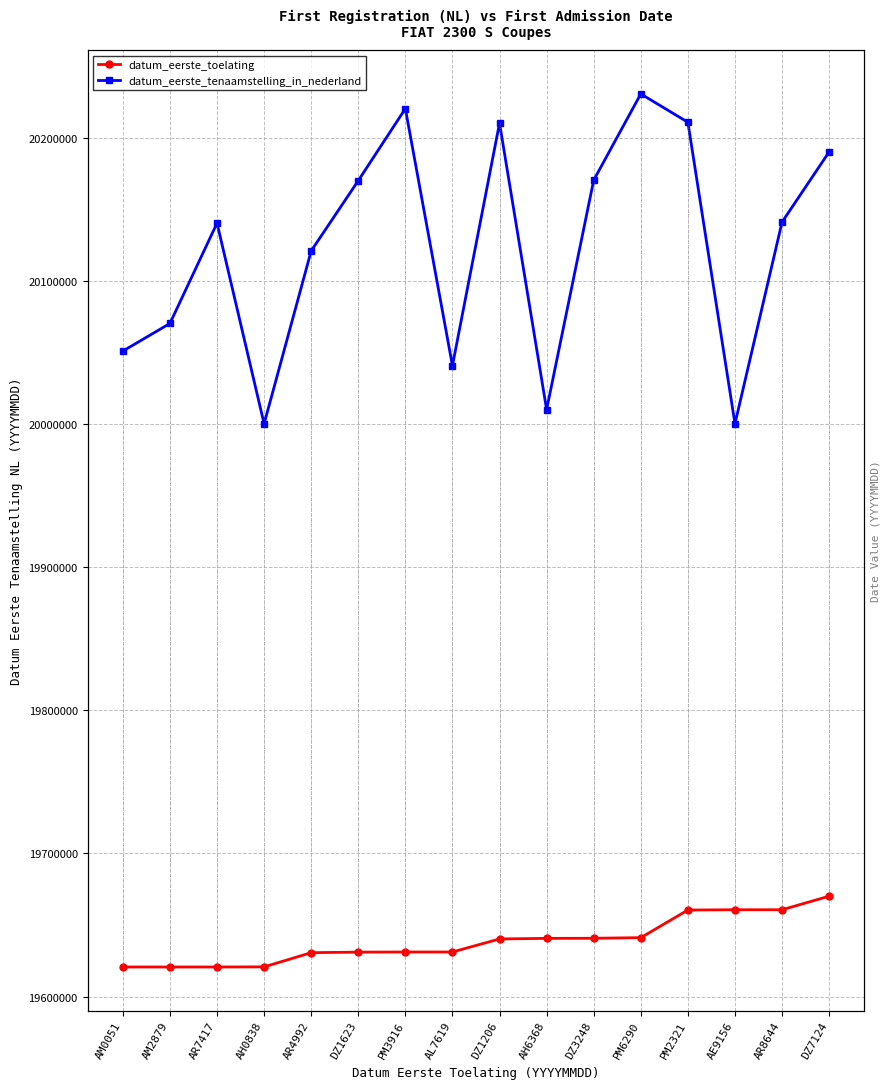

True or false: datum_eerste_tenaamstelling_in_nederland has a value of 26849255 at AM2879.

False